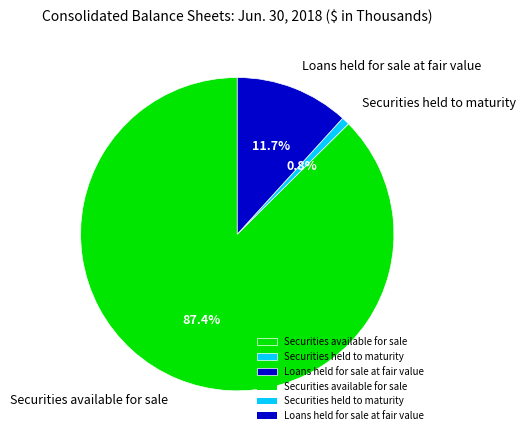

Rank the categories by value from lowest to highest.

Securities held to maturity, Loans held for sale at fair value, Securities available for sale